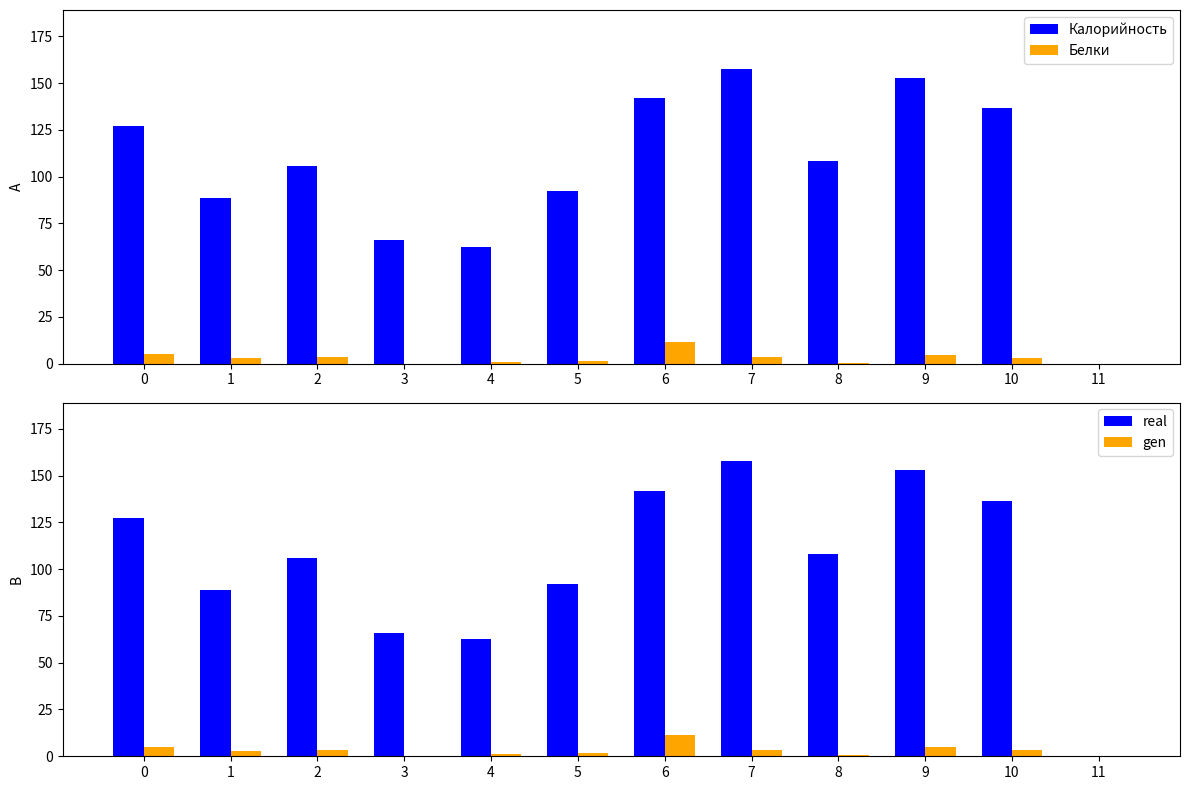

What is the total value across all series at 5?

187.8